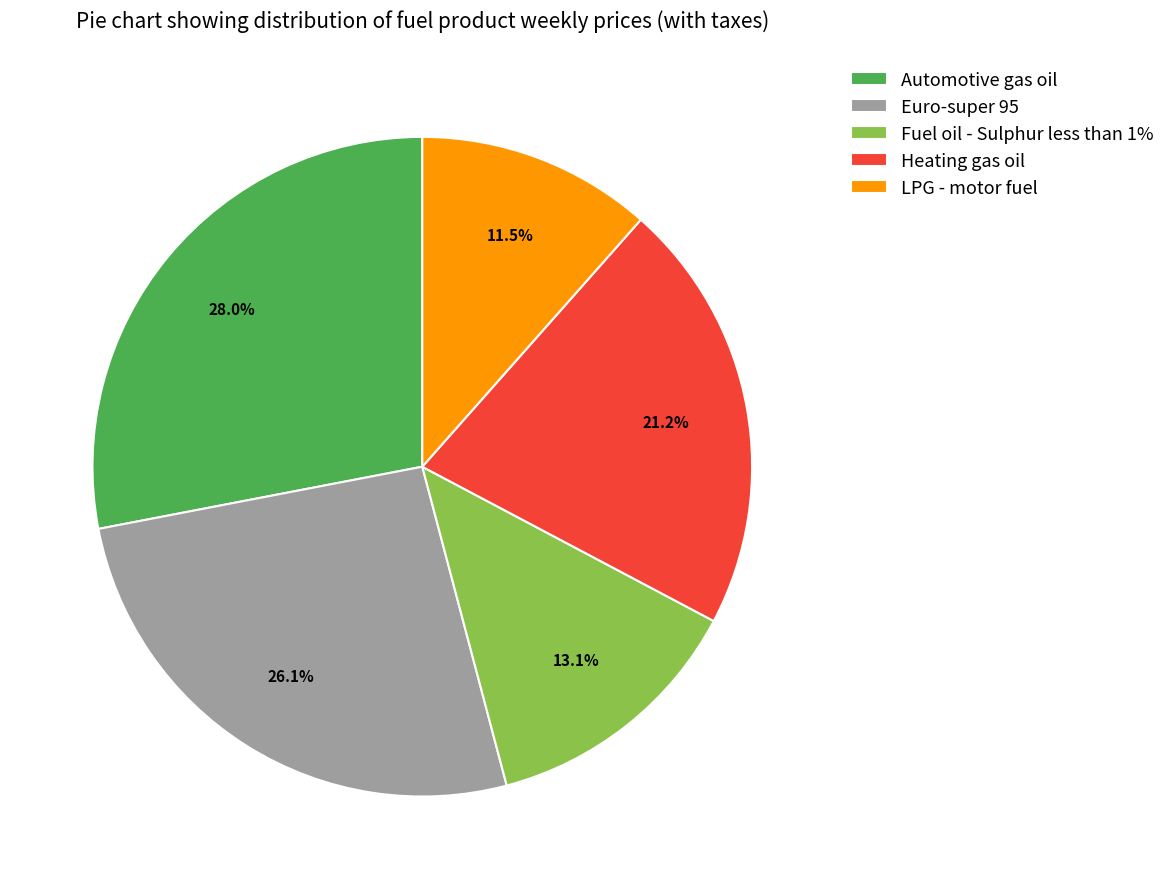

Count the number of slices in the pie.

5